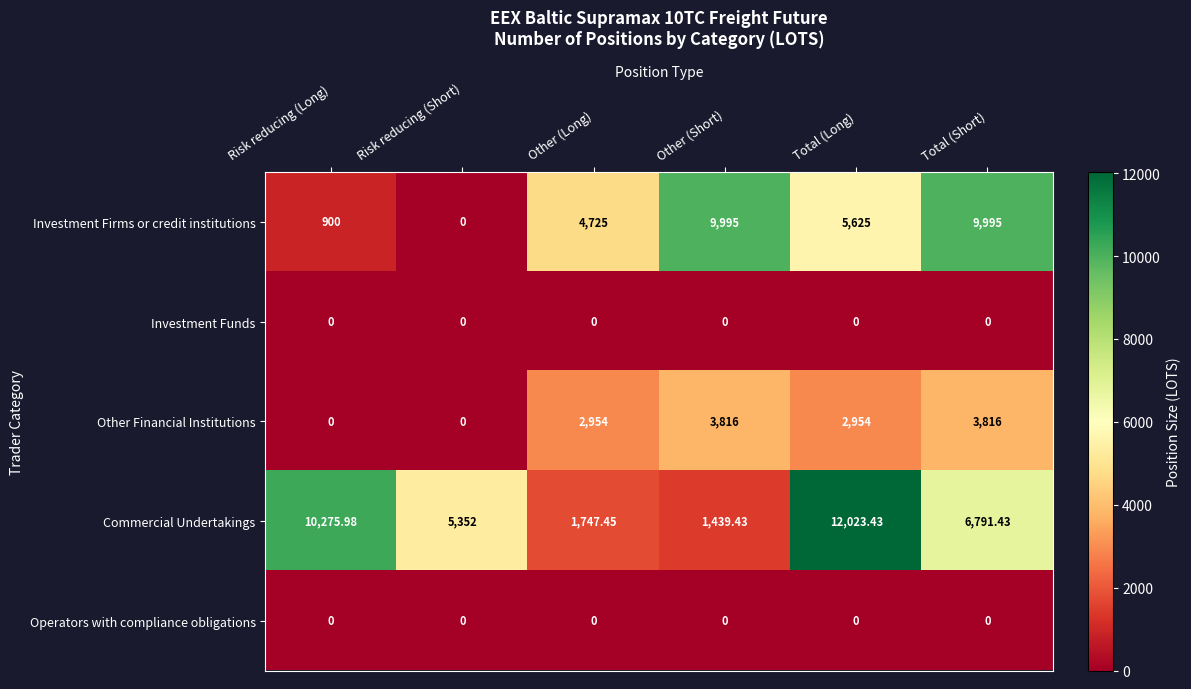

Is the value of Investment Firms or credit institutions at Other (Long) greater than the value of Operators with compliance obligations at Total (Short)?

Yes